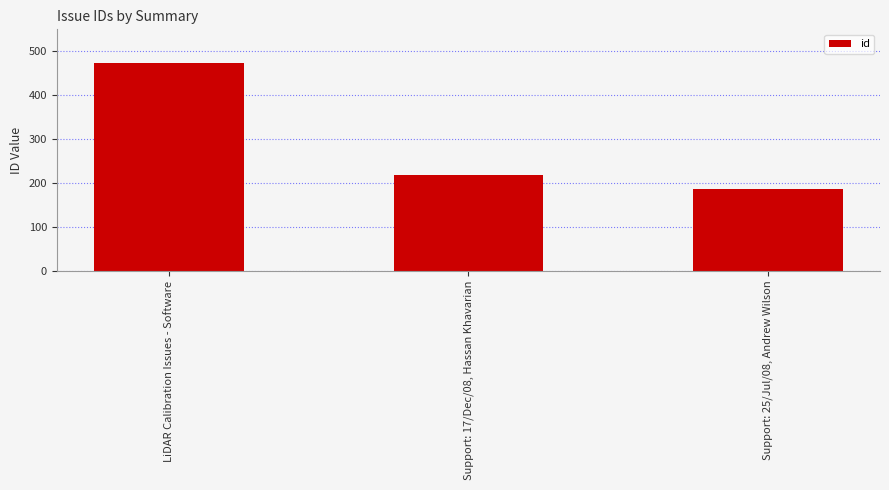

The value at LiDAR Calibration Issues - Software is 474. True or false?

True